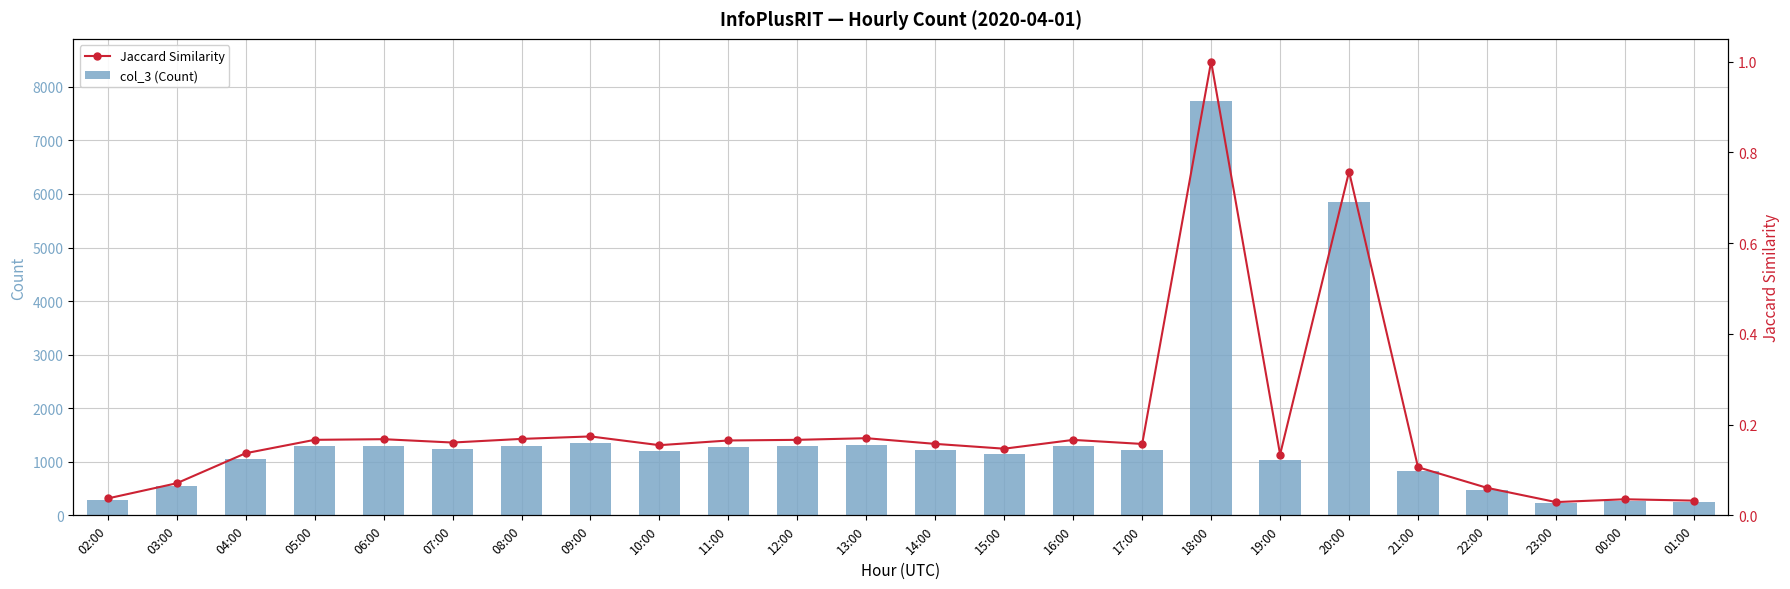

What are all the series names shown in the legend?

col_3 (Count), Jaccard Similarity